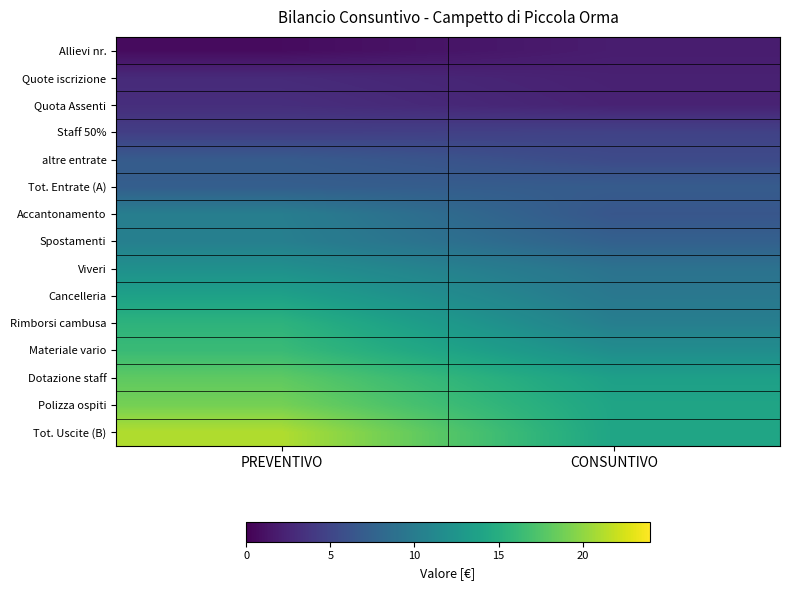

How many distinct data groups are displayed?

15